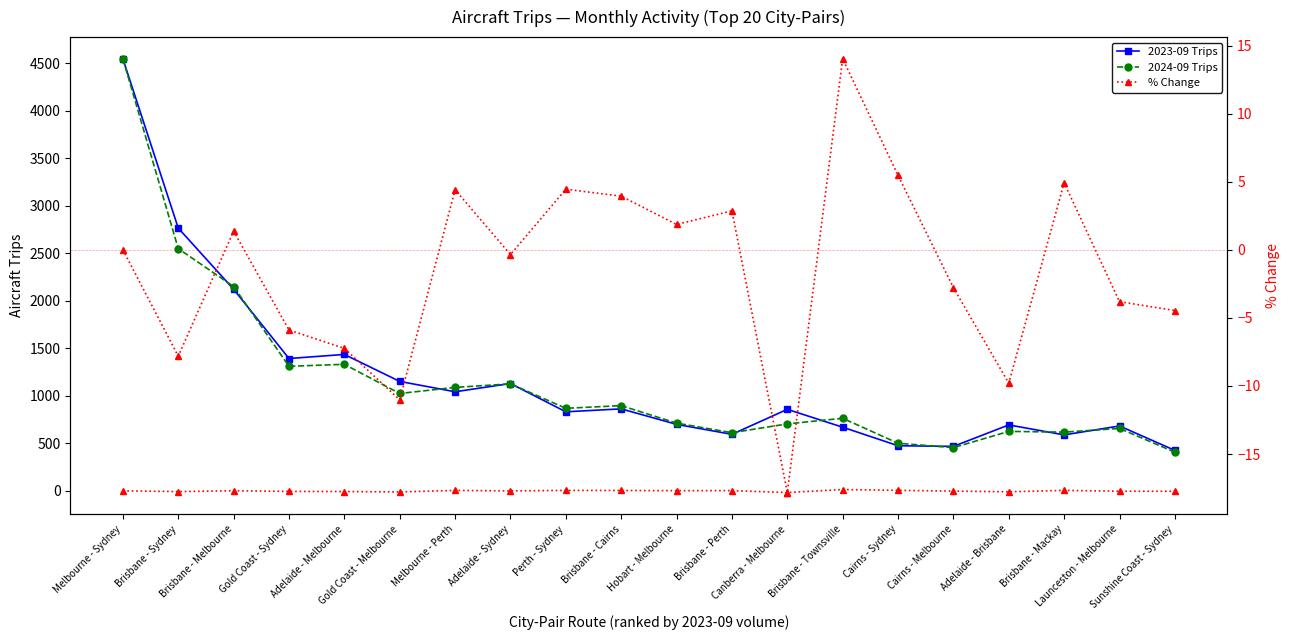

The 2024-09 Trips series shows 869.0 at Perth - Sydney. True or false?

True